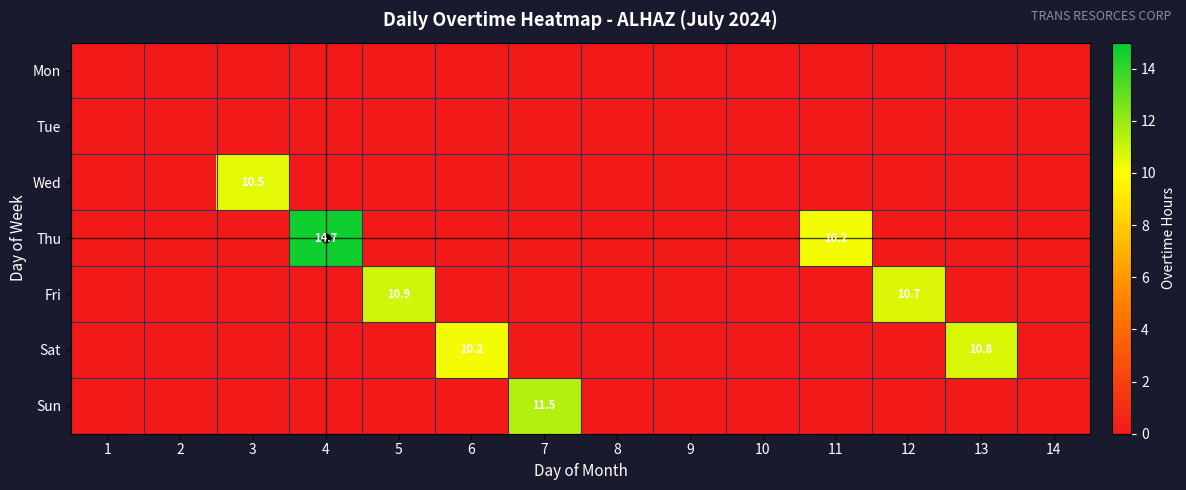

What is the greatest value displayed?

14.7